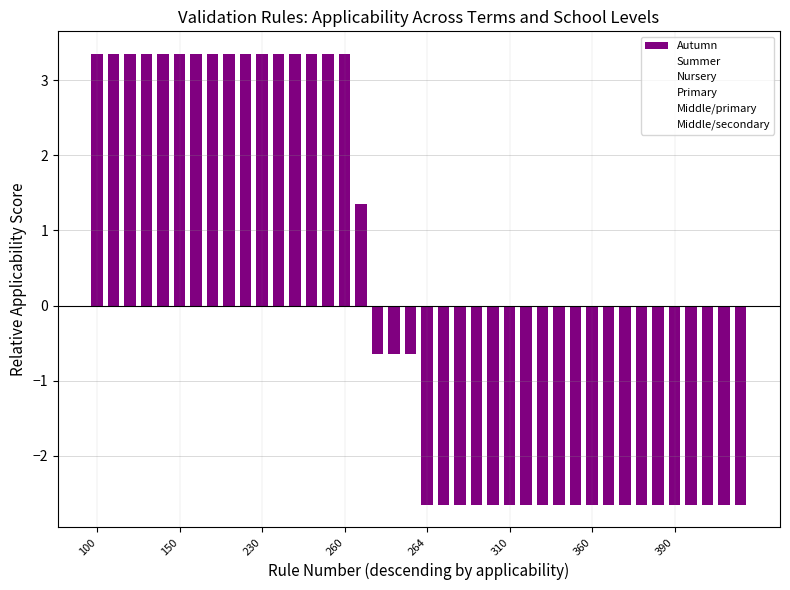

Does the chart contain any negative values?

Yes